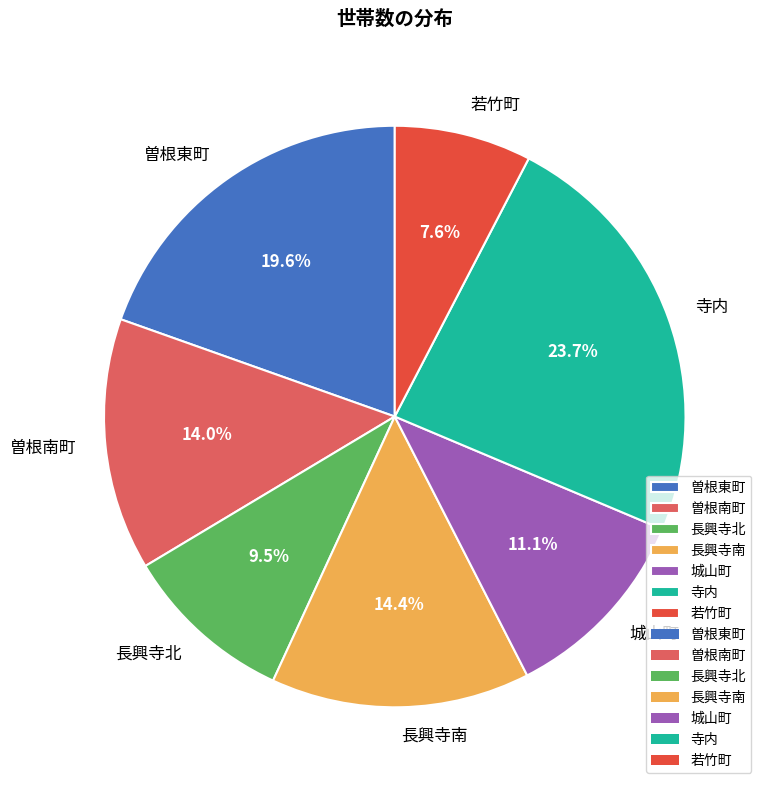

What is the ratio of the value at 若竹町 to the value at 曽根南町?

0.5